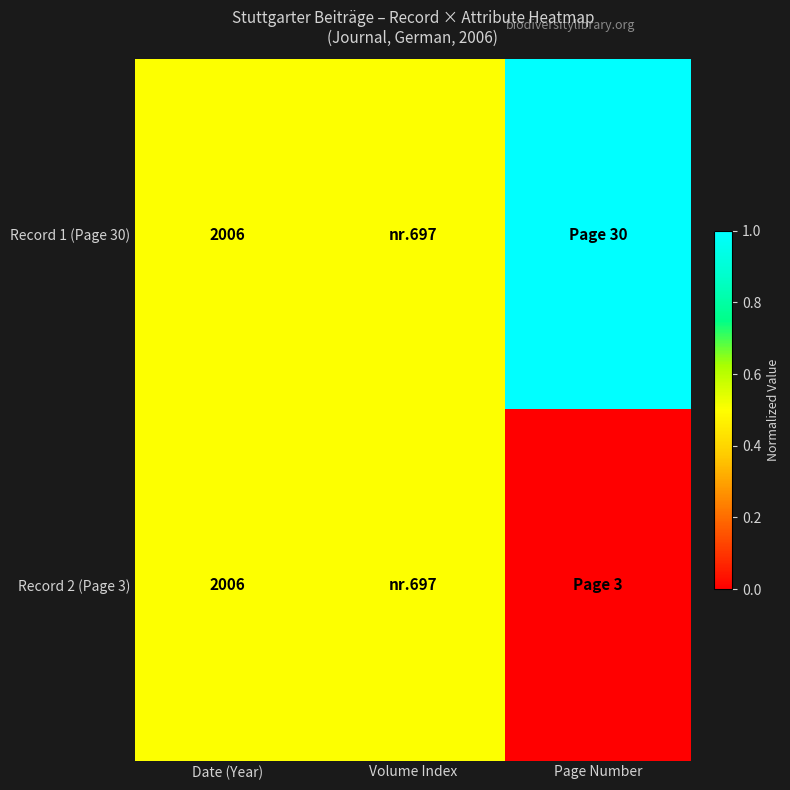

Which label corresponds to the smallest value in the chart?

Page Number